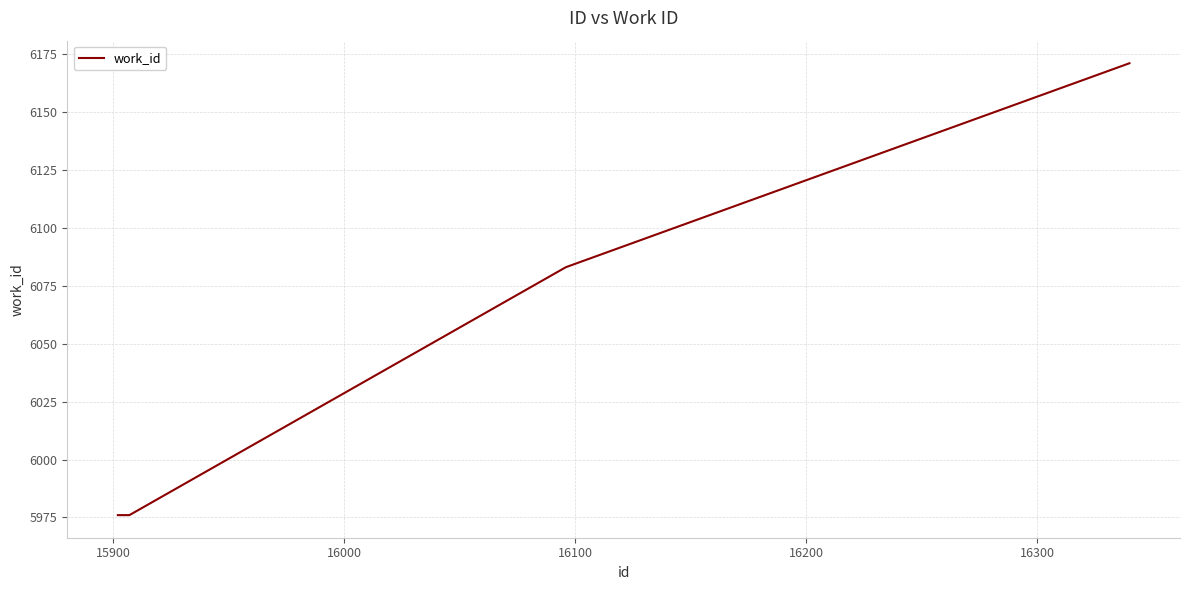

How many series are shown in this chart?

1